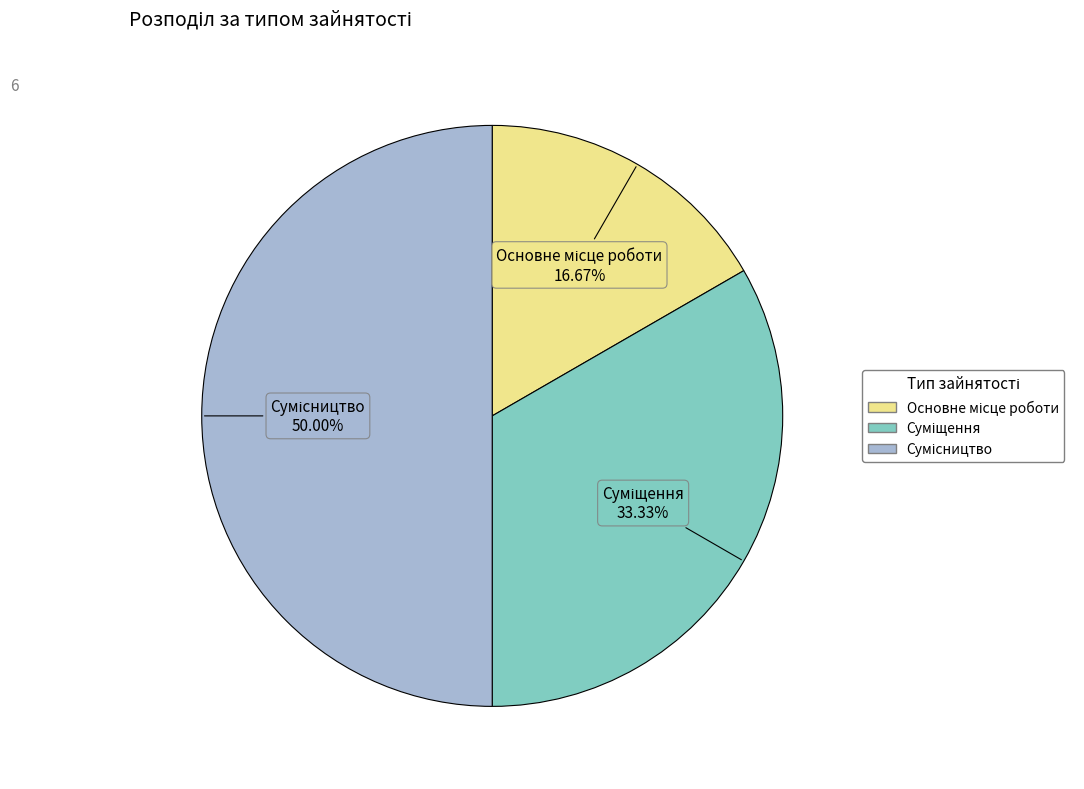

To the nearest percent, what is the difference between the Основне місце роботи and Сумісництво slice percentages?

33%